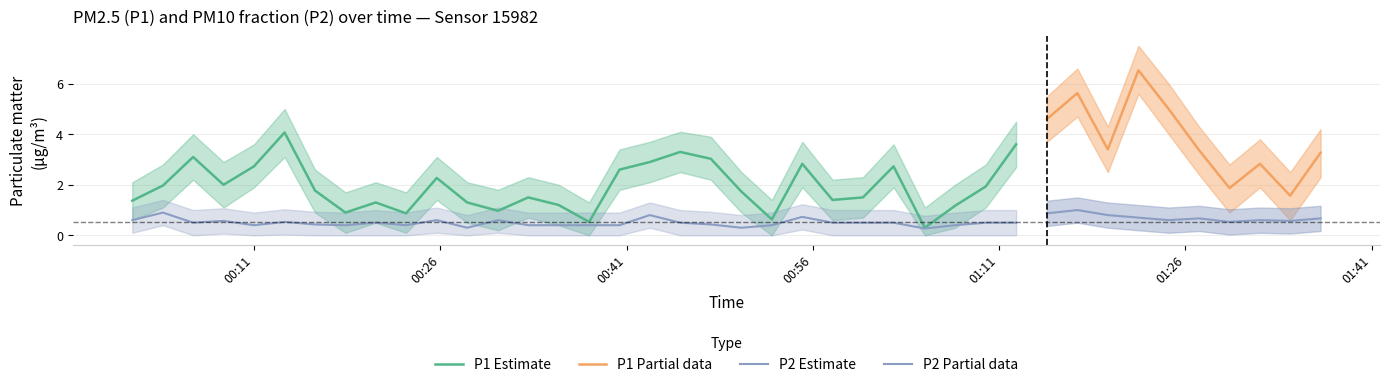

The P1_lower series shows 0.2 at 24. True or false?

False